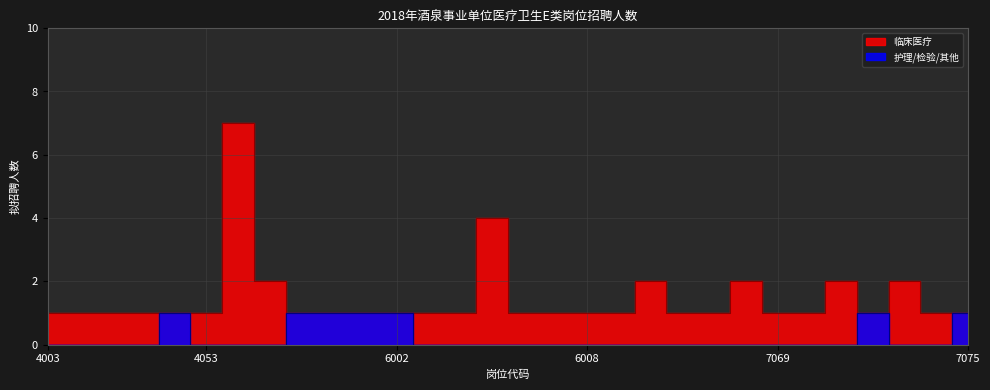

What is the maximum value for 临床医疗?

7